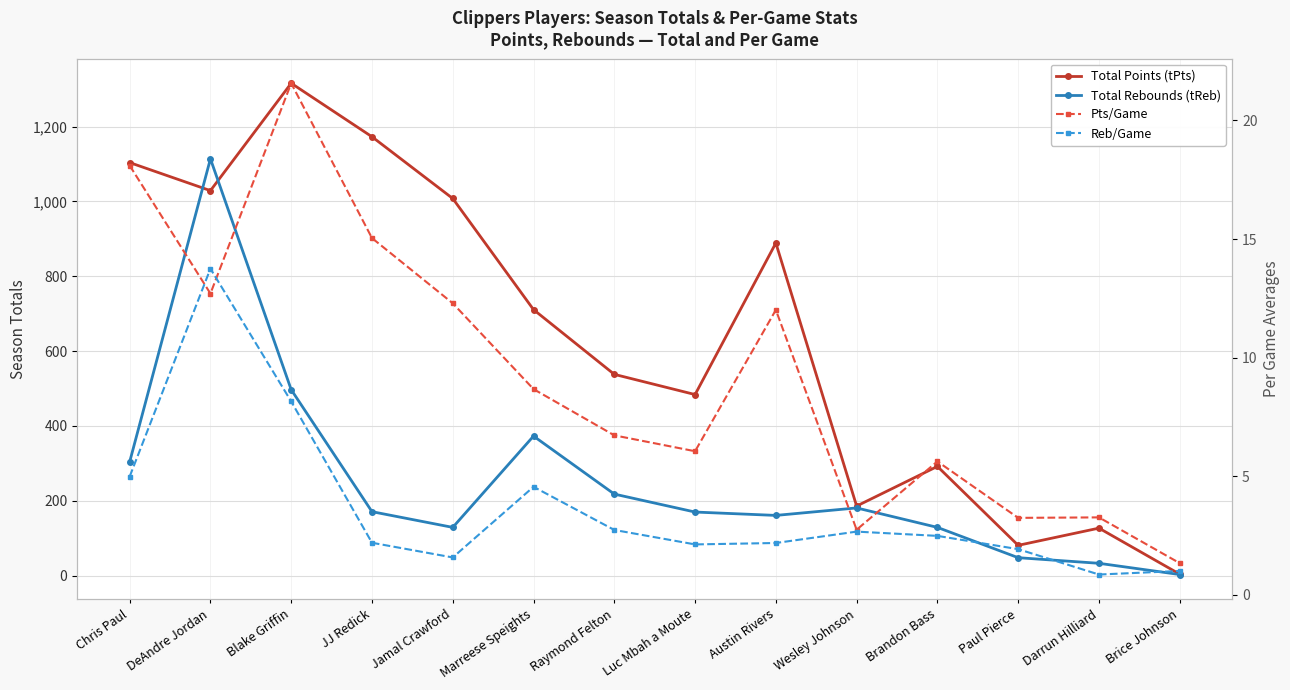

Is it true that Pts/Game equals 12.0 at Austin Rivers?

True